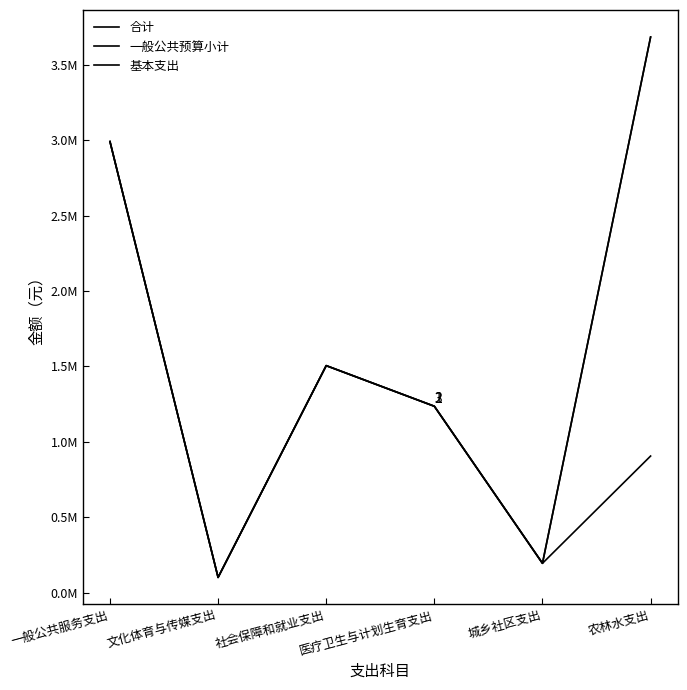

Reading left to right, extract all data points from this chart.

合计: 一般公共服务支出=2991124	文化体育与传媒支出=100312	社会保障和就业支出=1504955	医疗卫生与计划生育支出=1235570	城乡社区支出=193929	农林水支出=3684466
一般公共预算小计: 一般公共服务支出=2991124	文化体育与传媒支出=100312	社会保障和就业支出=1504955	医疗卫生与计划生育支出=1235570	城乡社区支出=193929	农林水支出=3684466
基本支出: 一般公共服务支出=2991124	文化体育与传媒支出=100312	社会保障和就业支出=1504955	医疗卫生与计划生育支出=1235570	城乡社区支出=193929	农林水支出=905351